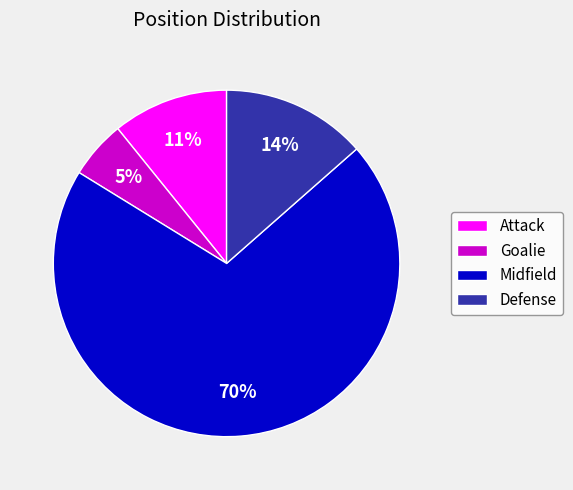

What is the ratio of the value at Goalie to the value at Defense?

0.4